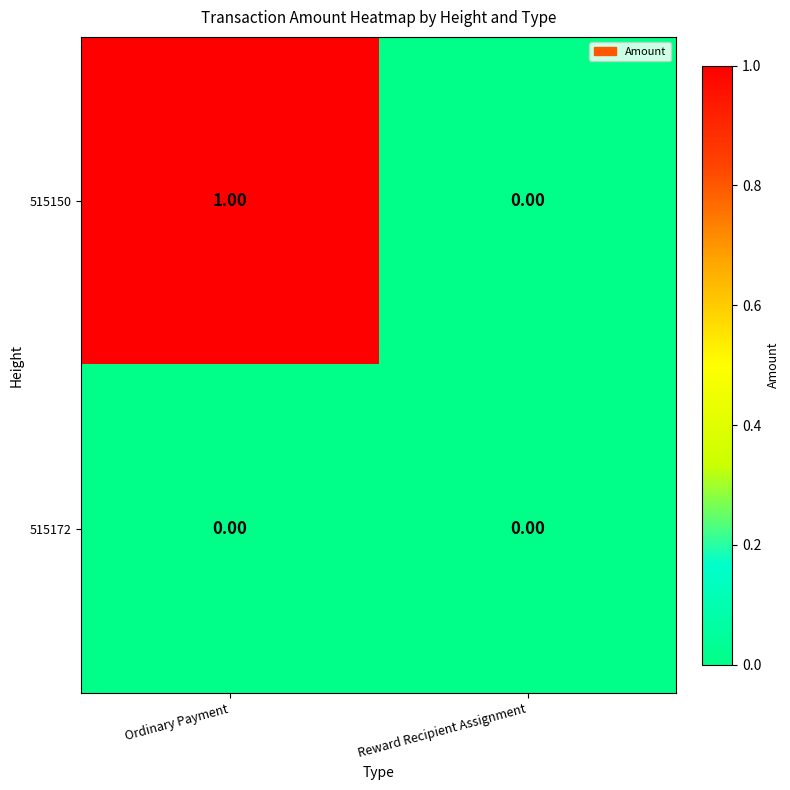

Which series has the largest total across all categories?

515150